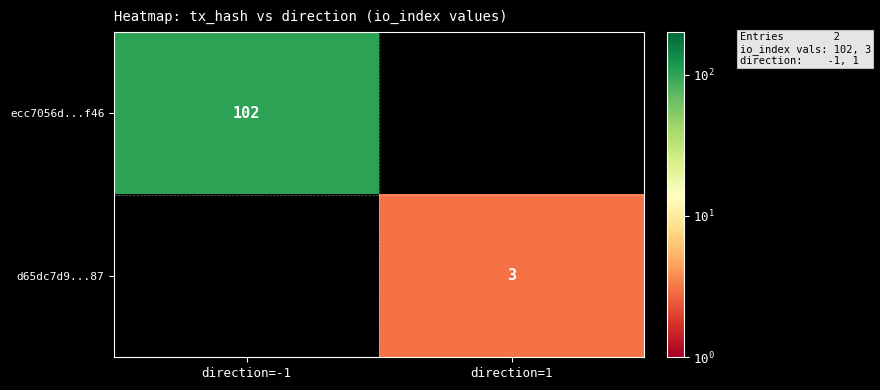

Is the value of d65dc7d9...87 at direction=1 greater than the value of ecc7056d...f46 at direction=-1?

No